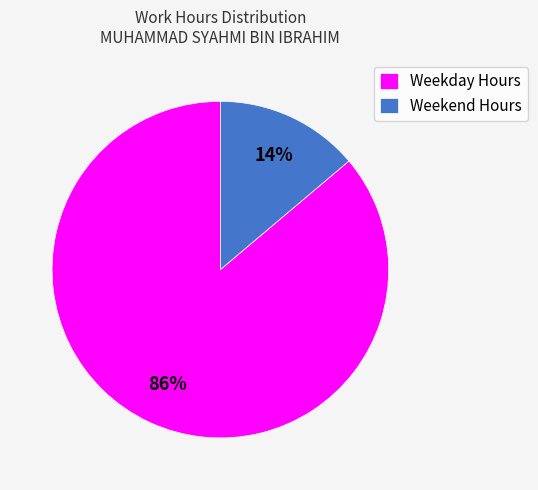

How many slices are in this pie chart?

2